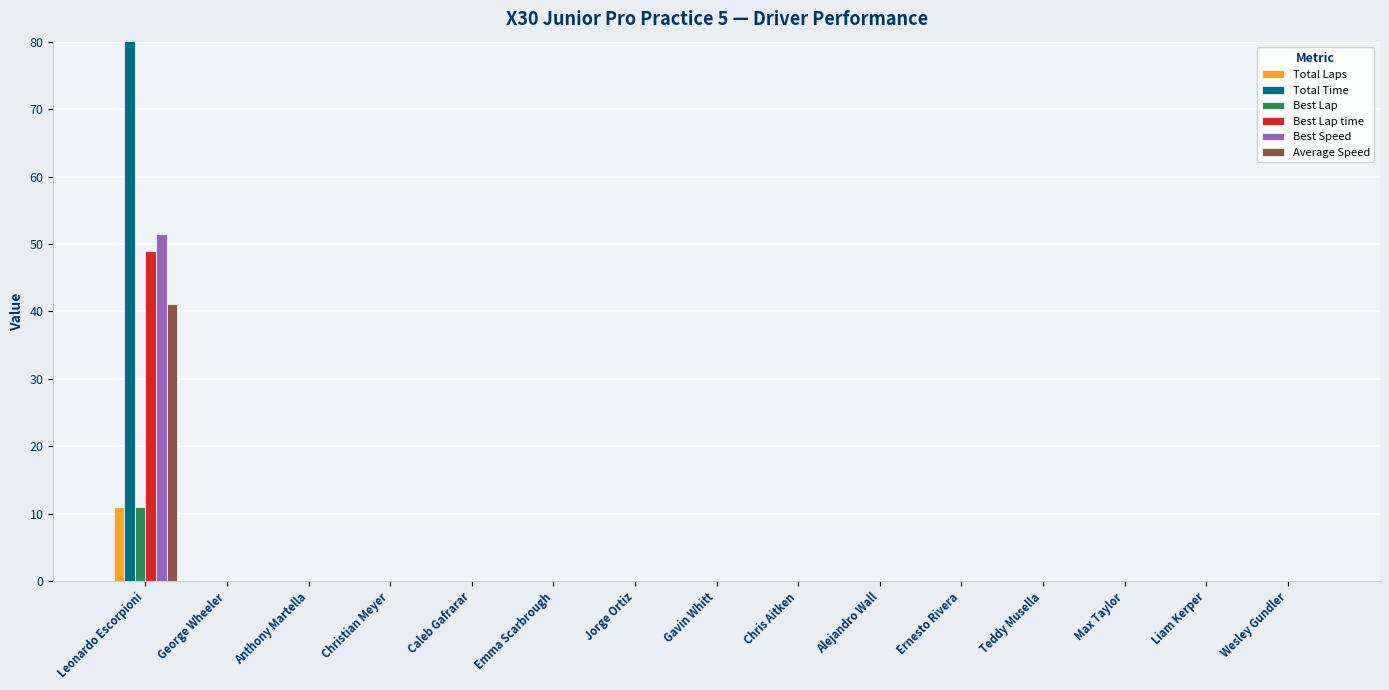

How many groups of bars are there?

15